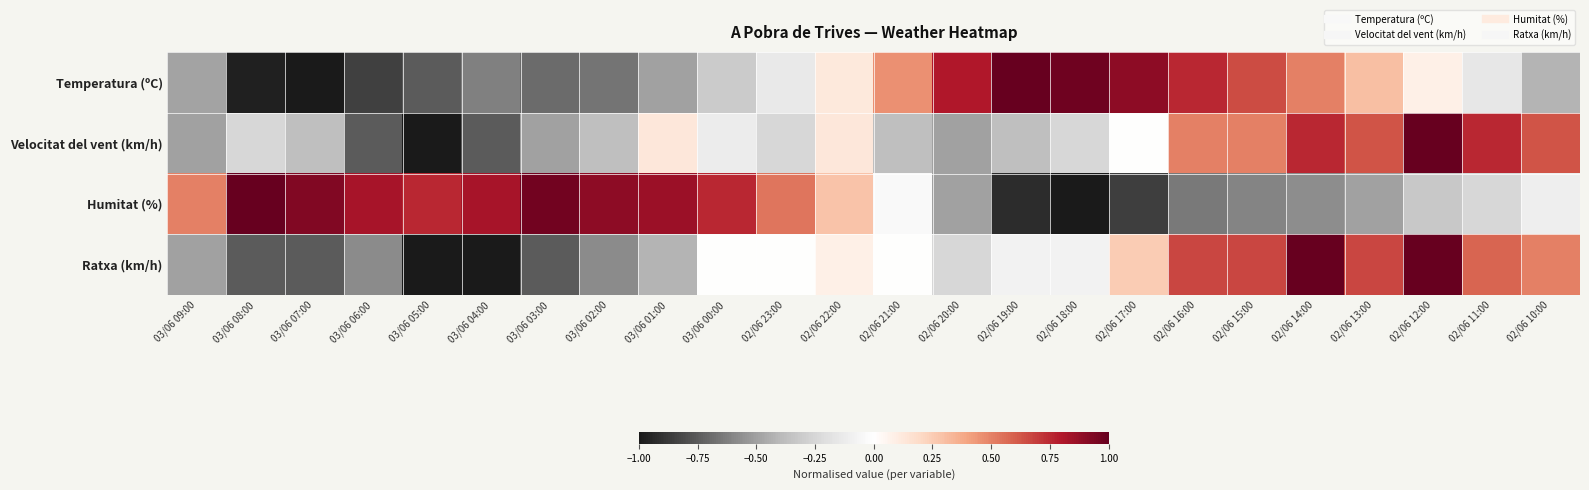

What is the total value across all series at 03/06 06:00?

-1.4